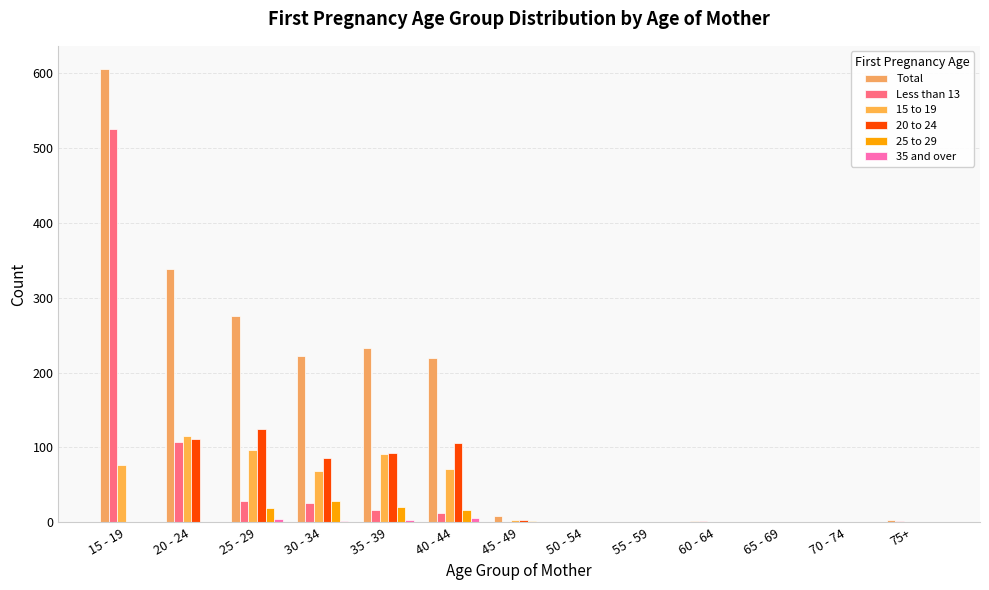

True or false: 15 to 19 has a value of 97 at 25 - 29.

True